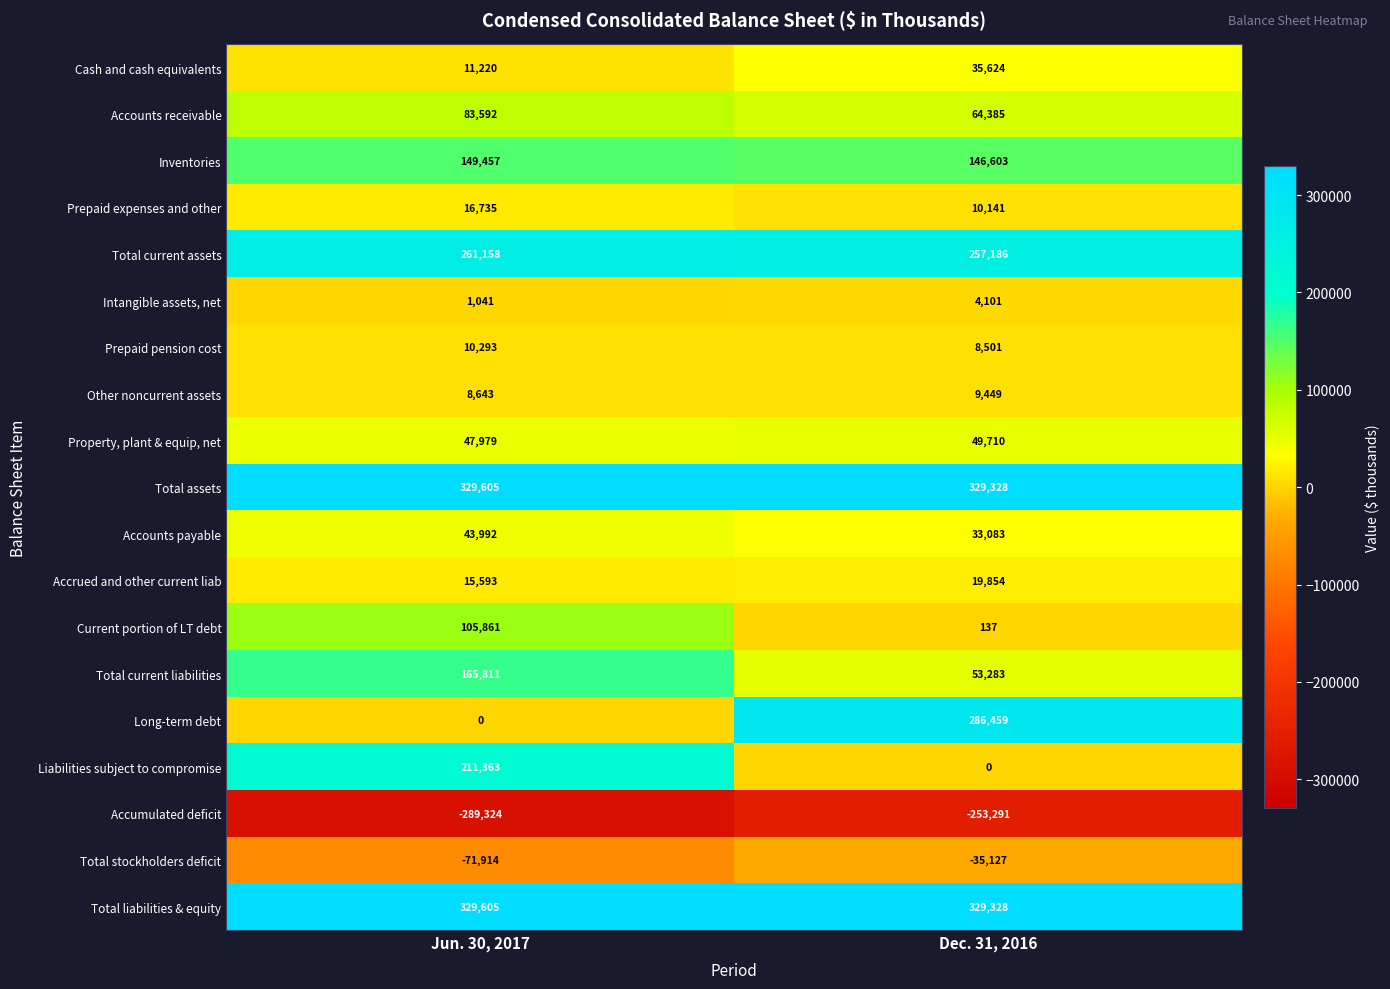

Rank the categories by Total current liabilities value from highest to lowest.

Jun. 30, 2017, Dec. 31, 2016